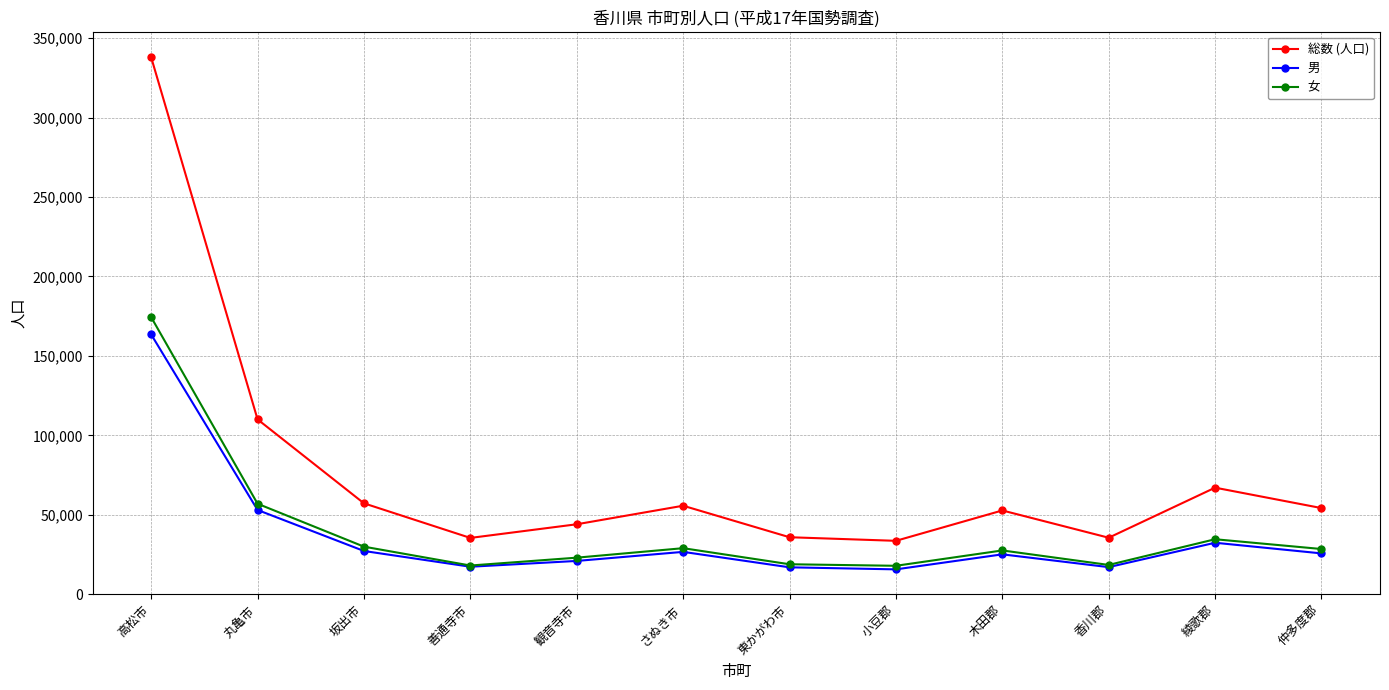

The 女 series shows 92062 at 高松市. True or false?

False